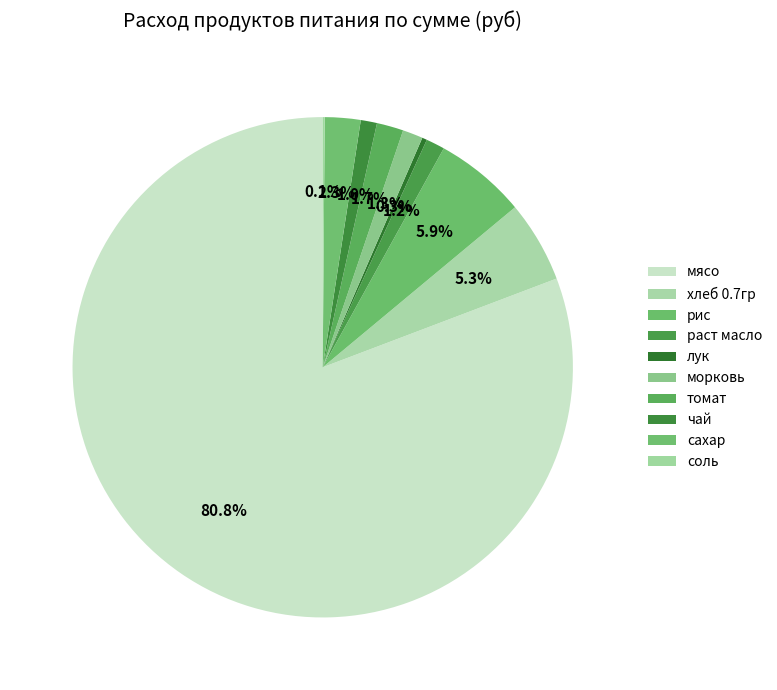

What is the smallest slice in the pie chart?

соль